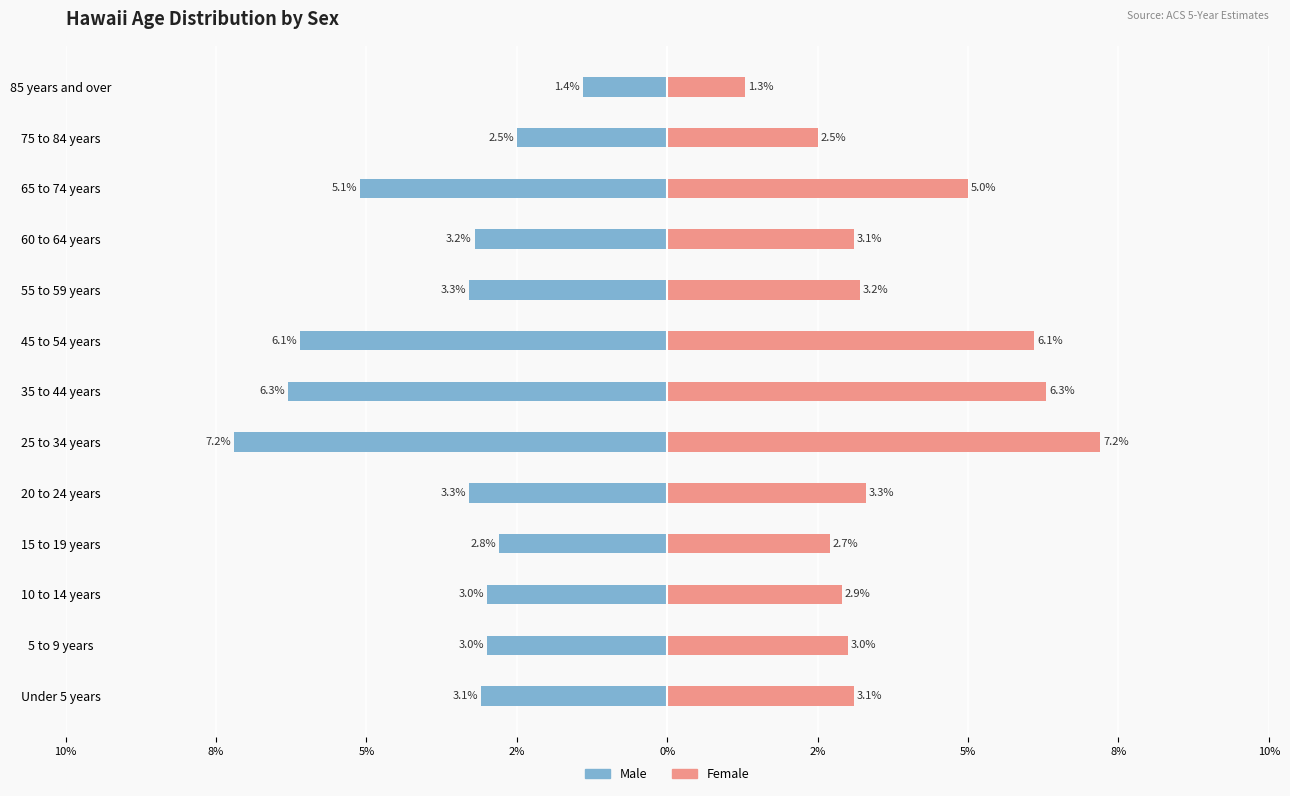

What are all the series names shown in the legend?

Male, Female